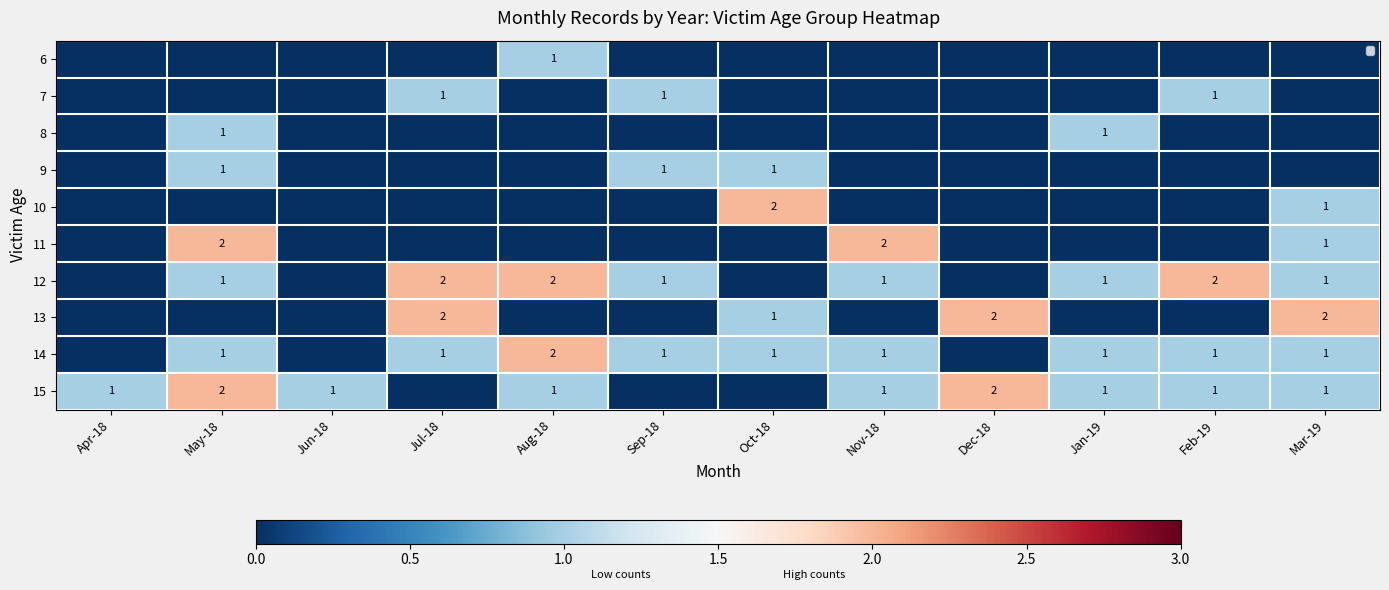

Is the value of 13 at Mar-19 greater than the value of 15 at Apr-18?

Yes